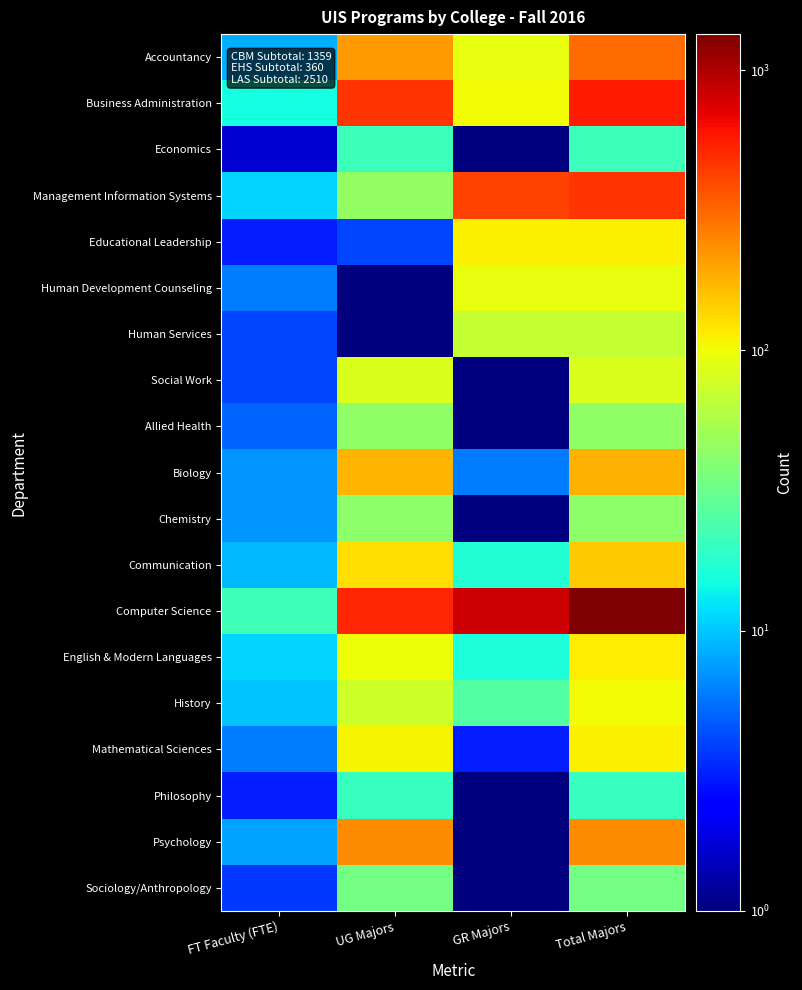

Reading left to right, list all the values displayed in this chart.

Accountancy: FT Faculty (FTE)=8.5	UG Majors=211.0	GR Majors=95.0	Total Majors=306.0
Business Administration: FT Faculty (FTE)=15.0	UG Majors=464.0	GR Majors=102.0	Total Majors=566.0
Economics: FT Faculty (FTE)=1.7	UG Majors=21.0	GR Majors=0.5	Total Majors=21.0
Management Information Systems: FT Faculty (FTE)=11.0	UG Majors=45.0	GR Majors=421.0	Total Majors=466.0
Educational Leadership: FT Faculty (FTE)=3.0	UG Majors=4.0	GR Majors=112.0	Total Majors=112.0
Human Development Counseling: FT Faculty (FTE)=6.0	UG Majors=0.5	GR Majors=94.0	Total Majors=94.0
Human Services: FT Faculty (FTE)=4.0	UG Majors=0.5	GR Majors=69.0	Total Majors=69.0
Social Work: FT Faculty (FTE)=4.0	UG Majors=85.0	GR Majors=0.5	Total Majors=85.0
Allied Health: FT Faculty (FTE)=5.0	UG Majors=44.0	GR Majors=0.5	Total Majors=44.0
Biology: FT Faculty (FTE)=7.0	UG Majors=175.0	GR Majors=6.0	Total Majors=181.0
Chemistry: FT Faculty (FTE)=7.0	UG Majors=43.0	GR Majors=0.5	Total Majors=43.0
Communication: FT Faculty (FTE)=9.0	UG Majors=129.0	GR Majors=17.0	Total Majors=146.0
Computer Science: FT Faculty (FTE)=22.0	UG Majors=522.0	GR Majors=821.0	Total Majors=1343.0
English & Modern Languages: FT Faculty (FTE)=11.0	UG Majors=99.0	GR Majors=16.0	Total Majors=115.0
History: FT Faculty (FTE)=10.0	UG Majors=76.0	GR Majors=26.0	Total Majors=102.0
Mathematical Sciences: FT Faculty (FTE)=6.0	UG Majors=109.0	GR Majors=3.0	Total Majors=112.0
Philosophy: FT Faculty (FTE)=3.0	UG Majors=20.0	GR Majors=0.5	Total Majors=20.0
Psychology: FT Faculty (FTE)=8.0	UG Majors=238.0	GR Majors=0.5	Total Majors=238.0
Sociology/Anthropology: FT Faculty (FTE)=3.7	UG Majors=34.0	GR Majors=0.5	Total Majors=34.0